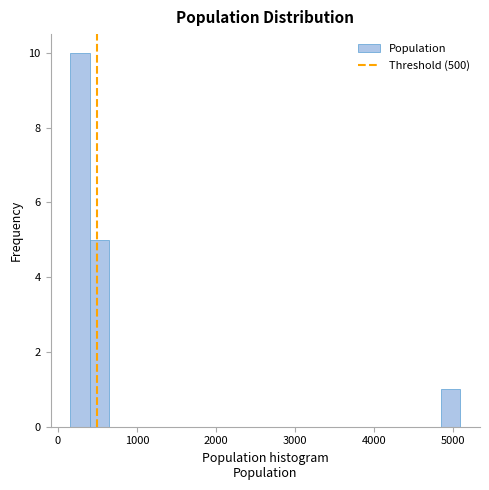

Around what value on the x-axis is the tallest bar? Give the approximate position of its centre, as read against the axis.

300